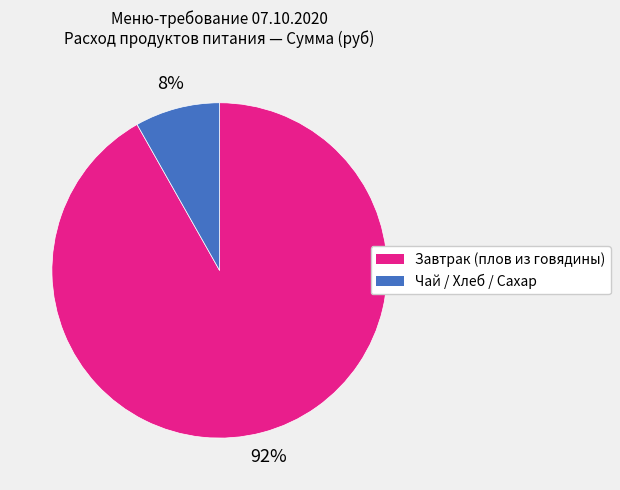

To the nearest percent, what is the difference between the largest and smallest slice percentages?

84%